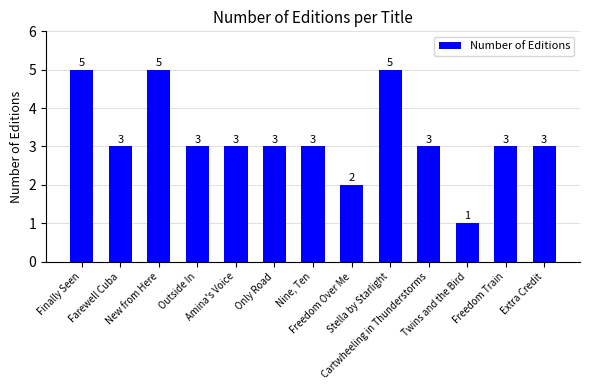

The chart shows a value of 5 at Extra Credit. True or false?

False